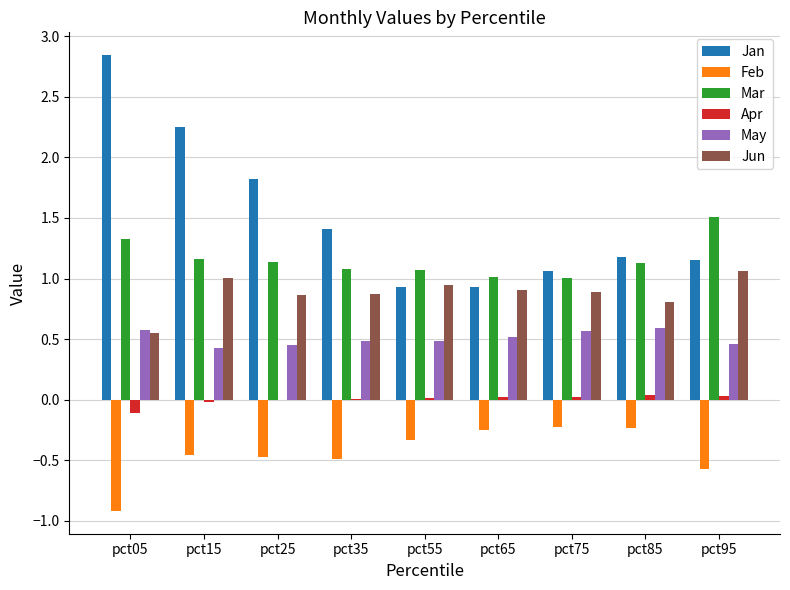

What is the sum of the Jun values at pct85 and pct05?

1.4